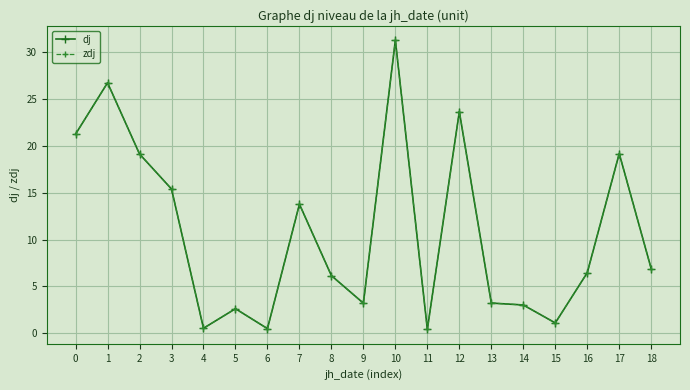

Is this an area chart (filled region under the line)?

No